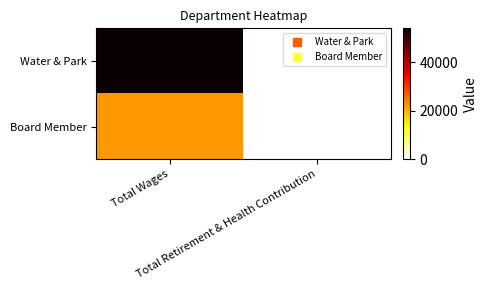

List the series in order of their overall mean, highest first.

Water & Park, Board Member